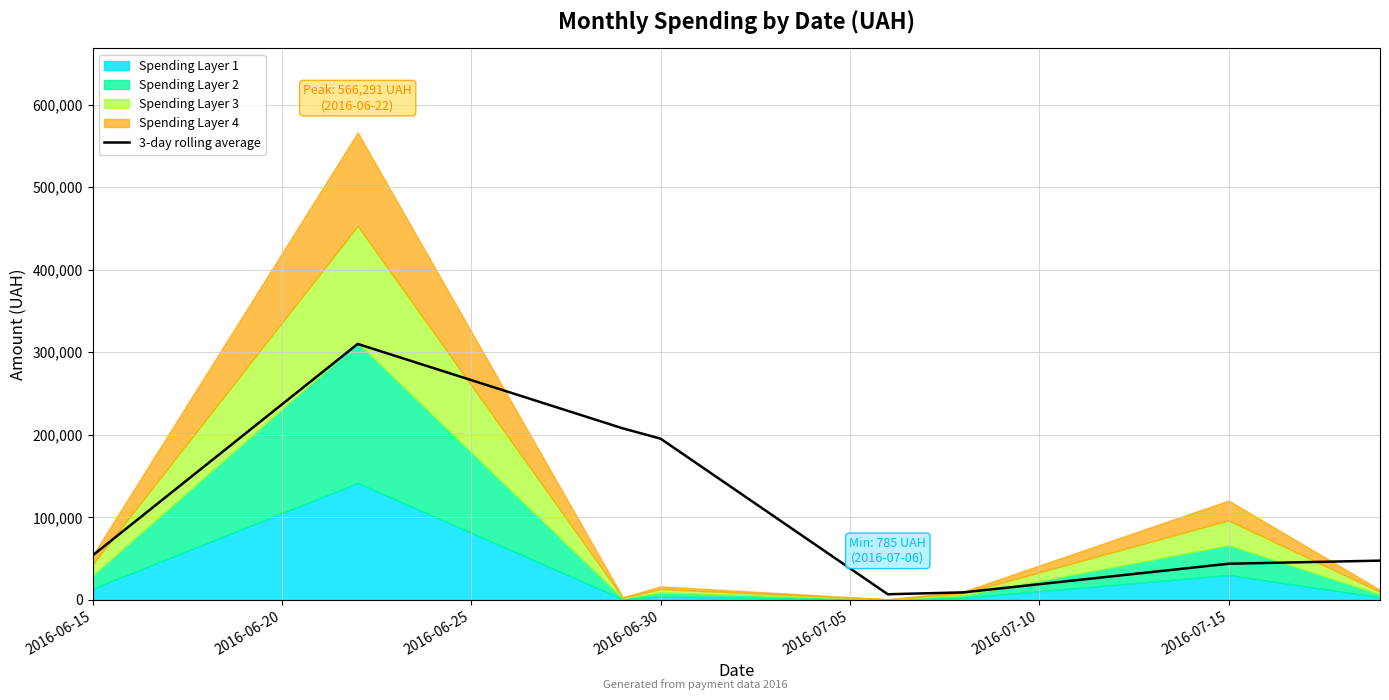

What is the highest value of the 3-day rolling average series?

310055.3